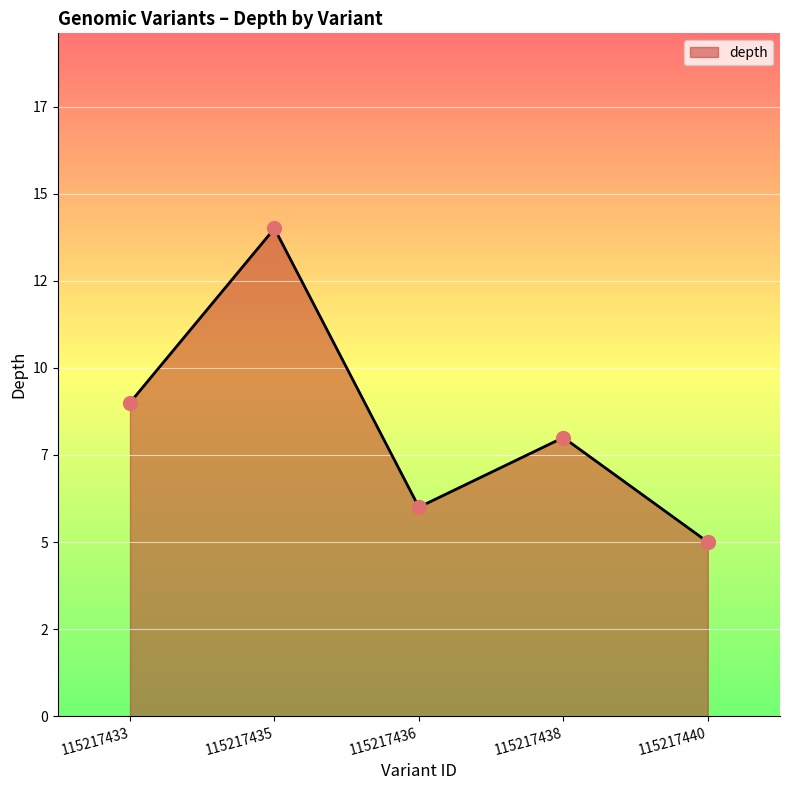

Is this an area chart (filled region under the line)?

Yes